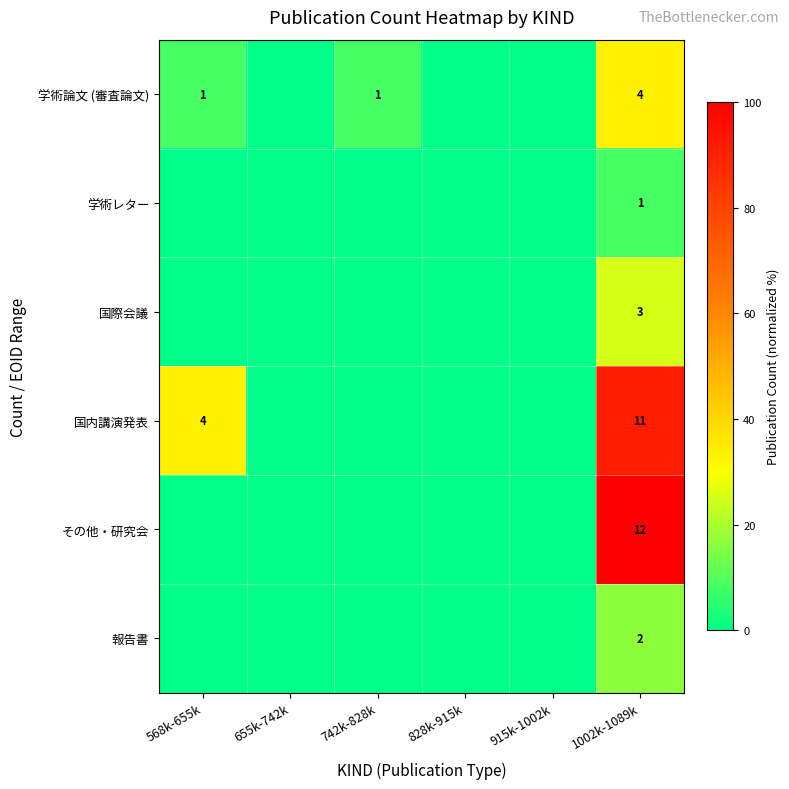

True or false: 報告書 has a value of 2 at 1002k-1089k.

True